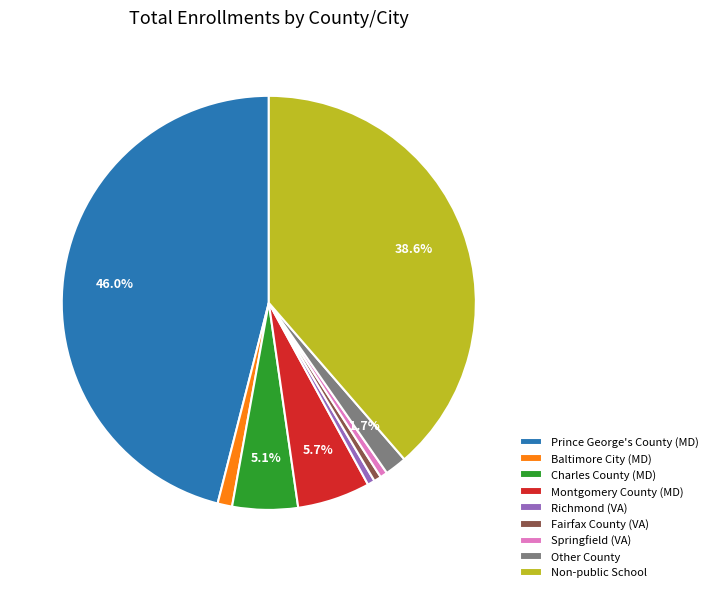

What percentage is the Montgomery County (MD) slice, to the nearest percent?

6%